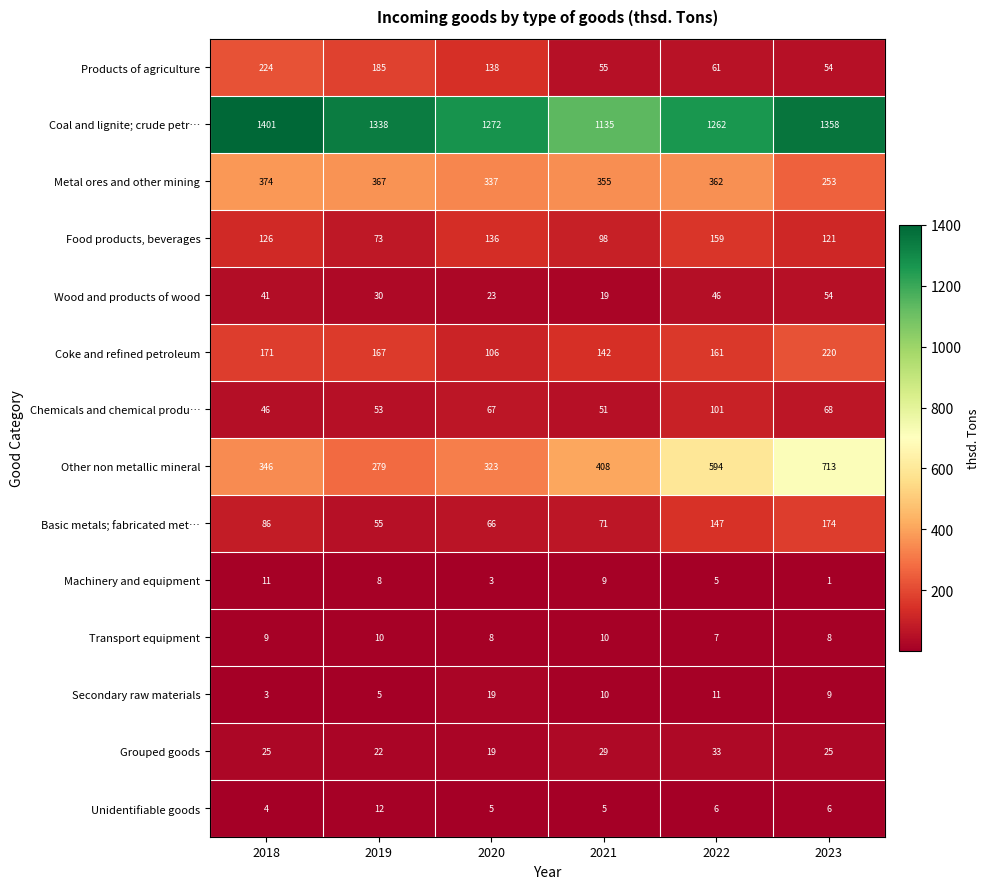

List the series in order of their peak value, lowest first.

Transport equipment, Machinery and equipment, Unidentifiable goods, Secondary raw materials, Grouped goods, Wood and products of wood, Chemicals and chemical produ…, Food products, beverages, Basic metals; fabricated met…, Coke and refined petroleum, Products of agriculture, Metal ores and other mining, Other non metallic mineral, Coal and lignite; crude petr…